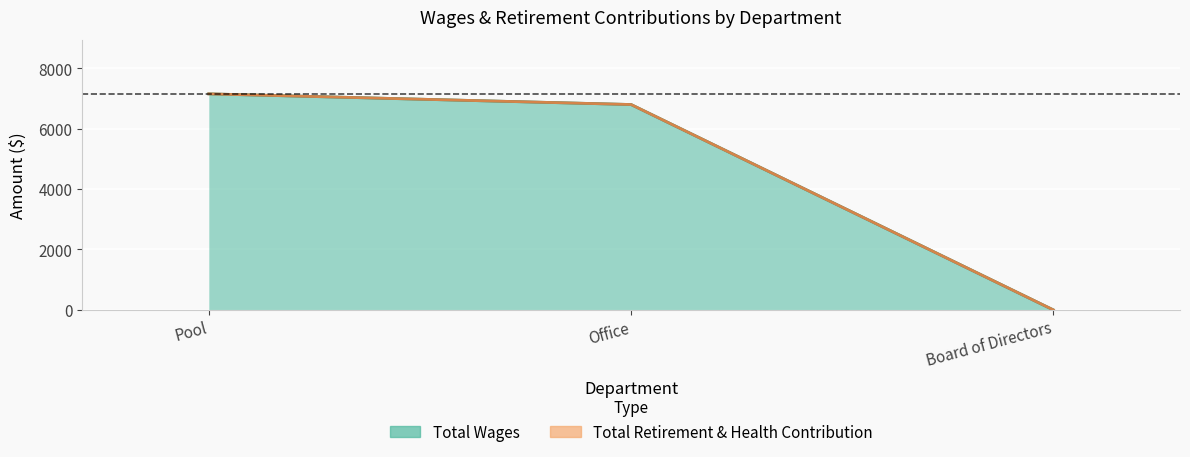

What is the change in value from Office to Board of Directors?

-6801